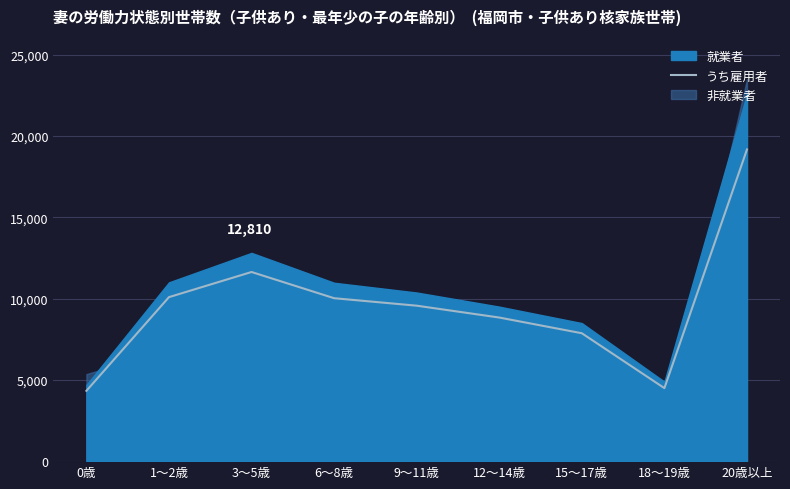

List the labels in order of value, largest first.

20歳以上, 3～5歳, 1～2歳, 6～8歳, 9～11歳, 12～14歳, 15～17歳, 18～19歳, 0歳